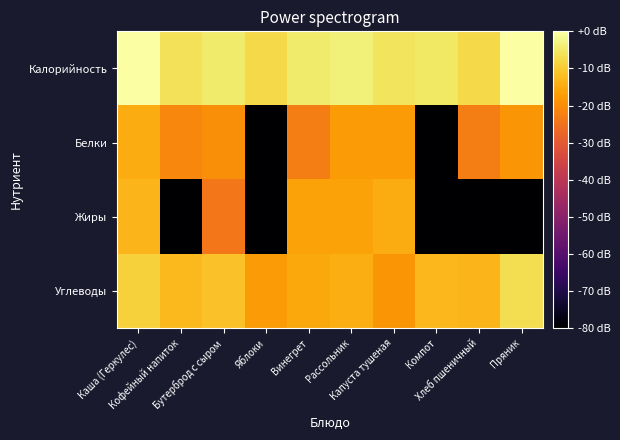

At how many categories does at least one series exceed -32?

10